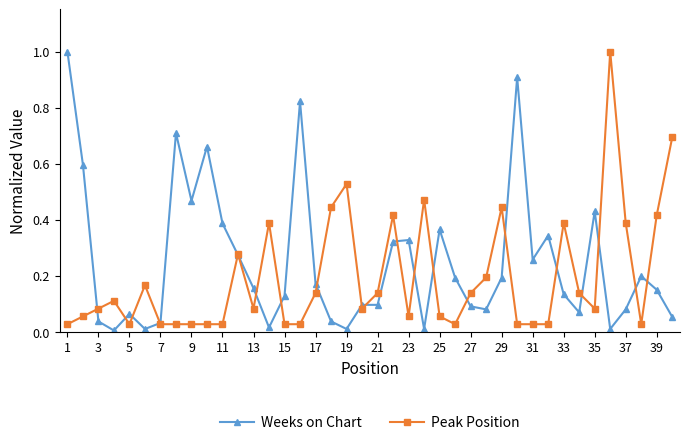

True or false: Weeks on Chart and Peak Position cross at least once.

True